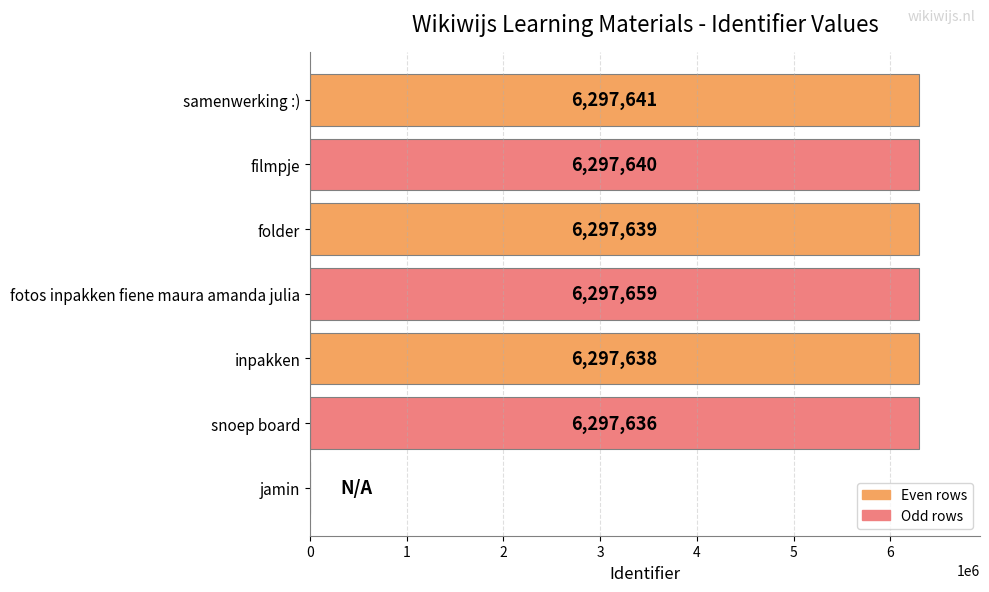

Which has a higher value, samenwerking :) or fotos inpakken fiene maura amanda julia?

fotos inpakken fiene maura amanda julia